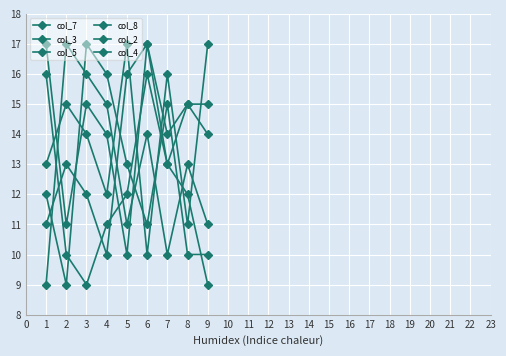

At which label does col_7 reach its peak?

6